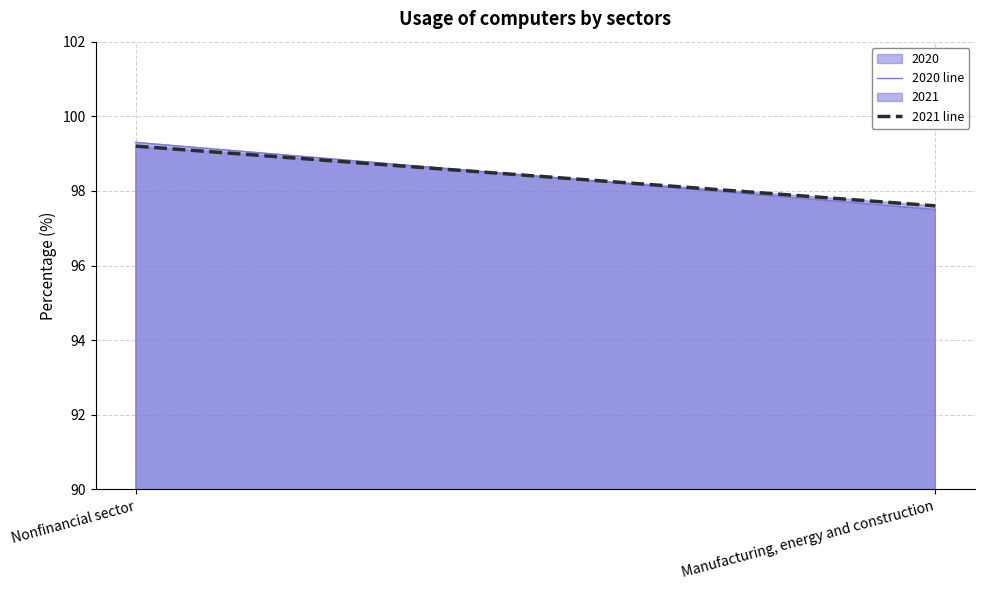

True or false: 2020 line has a value of 53.1 at Manufacturing, energy and construction.

False